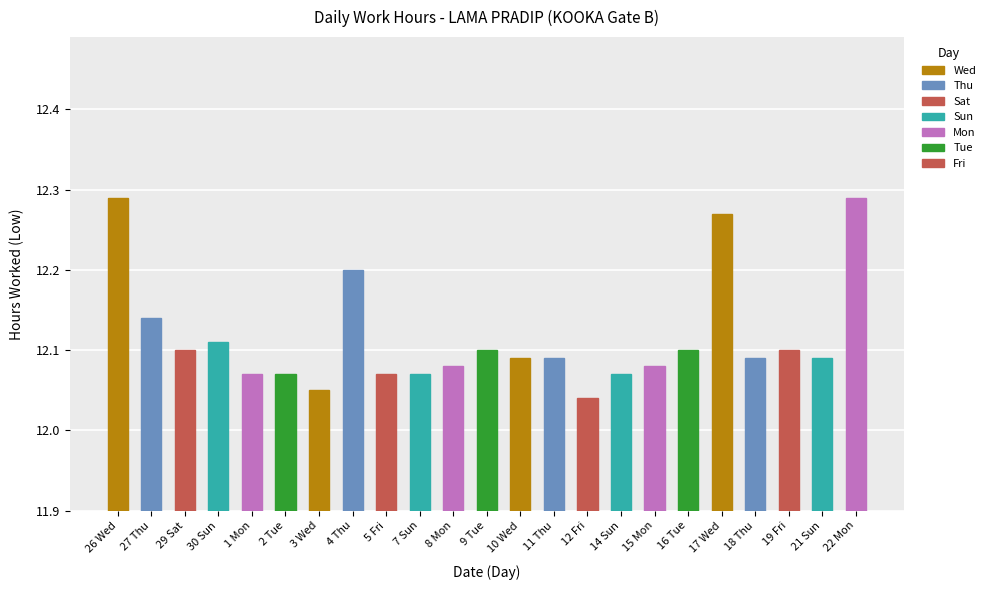

Does the chart contain stacked bars?

No